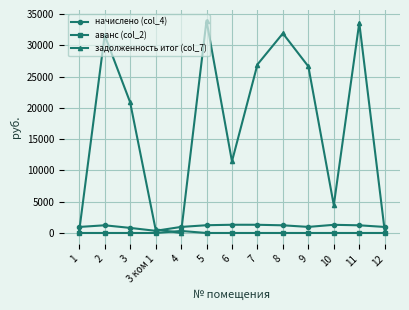

Does the chart have visible grid lines?

Yes